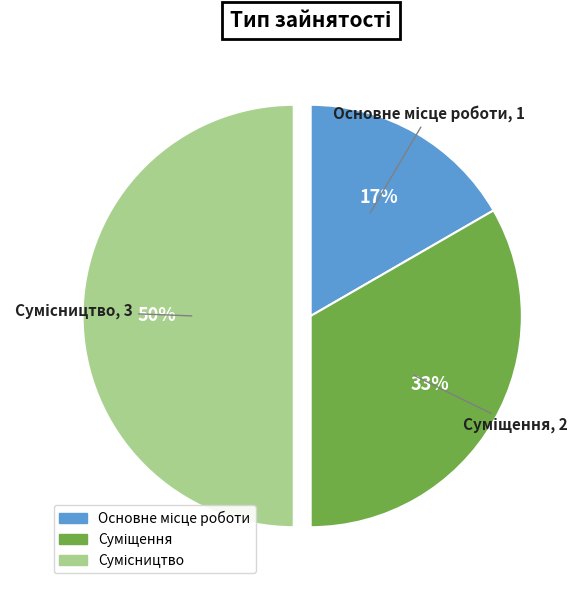

To the nearest percent, what is the average slice percentage?

33%